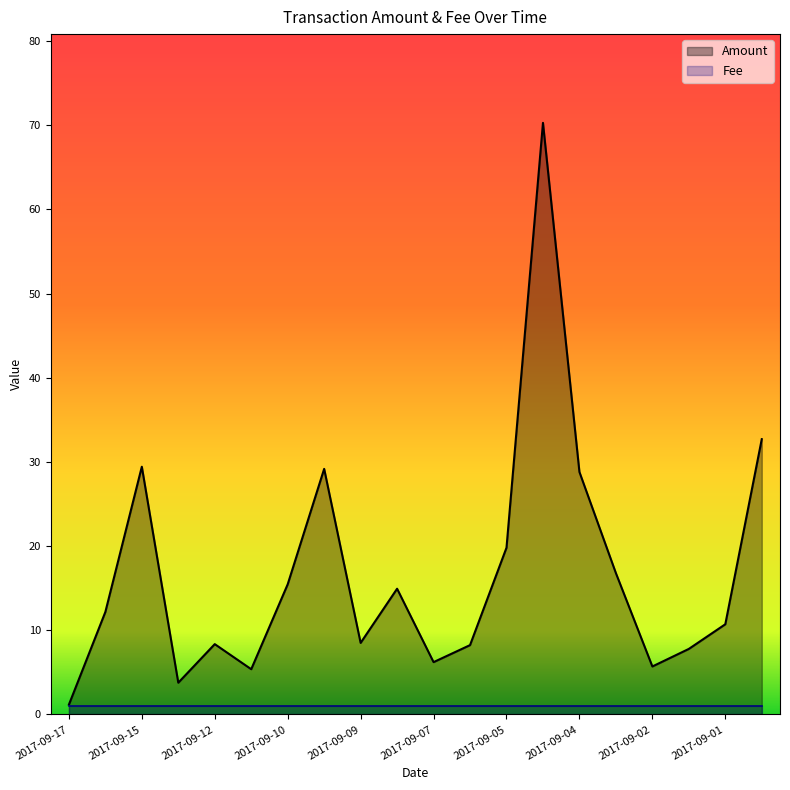

The Amount series shows 5.9 at 2017-09-10. True or false?

False